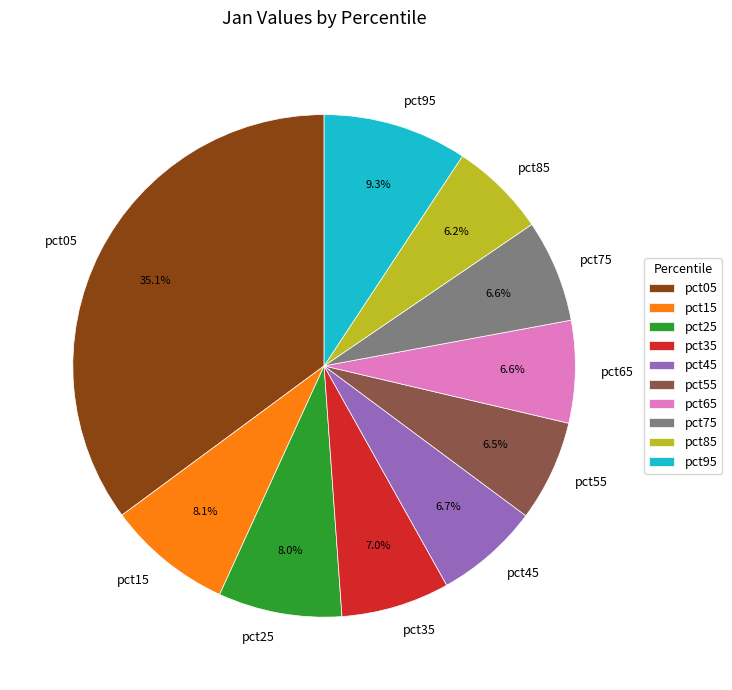

Is there any slice that represents more than half of the pie?

No